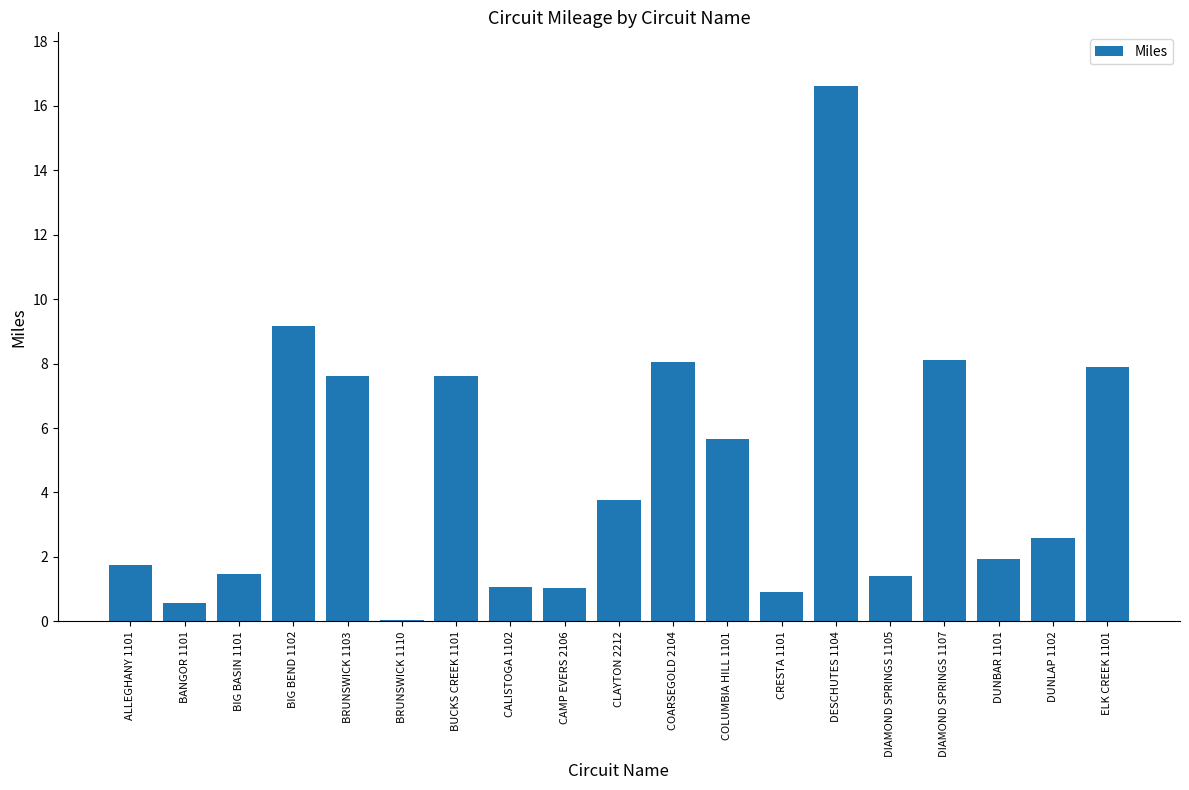

What is the sum of the values at CALISTOGA 1102 and COARSEGOLD 2104?

9.1